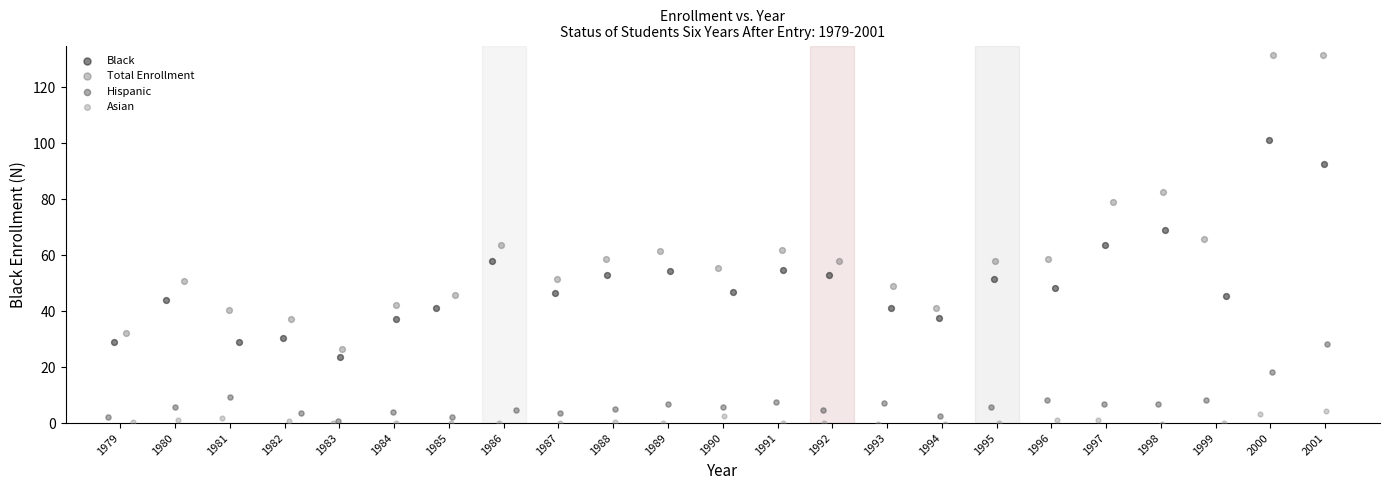

Which series has the largest Y range (max minus min)?

Total Enrollment